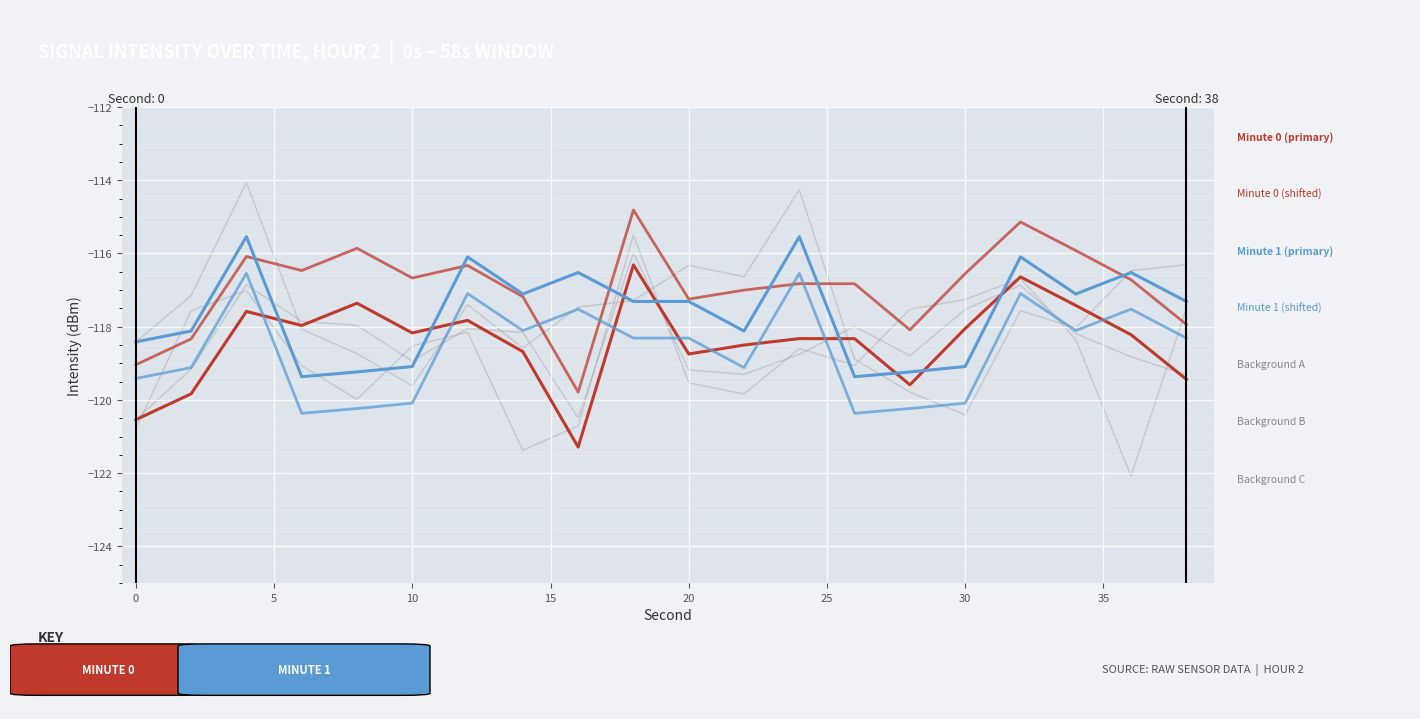

How many lines are shown in the chart?

7